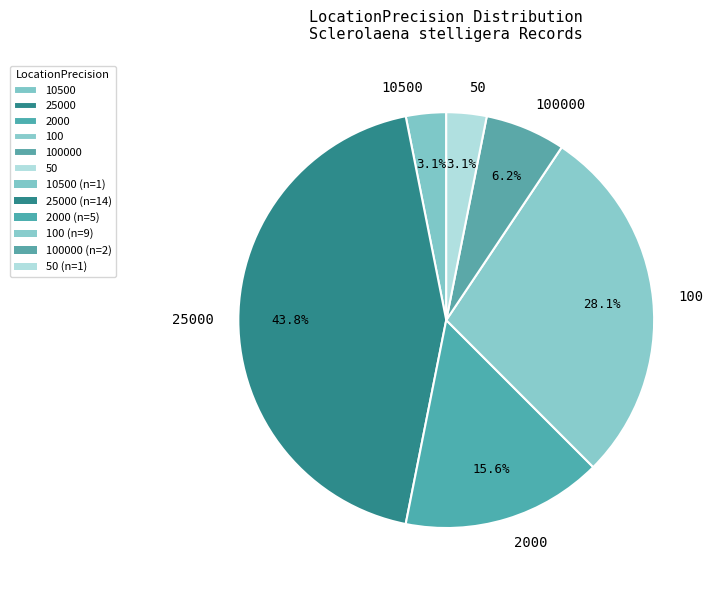

Count the number of slices in the pie.

6